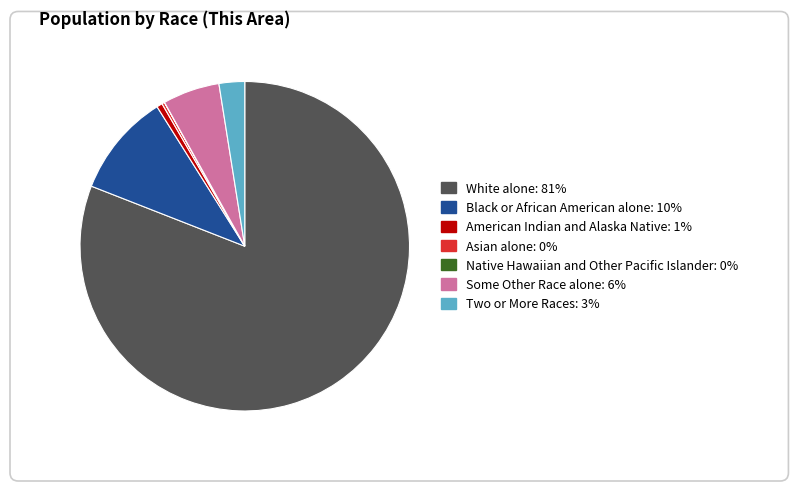

Which slice is the largest?

White alone